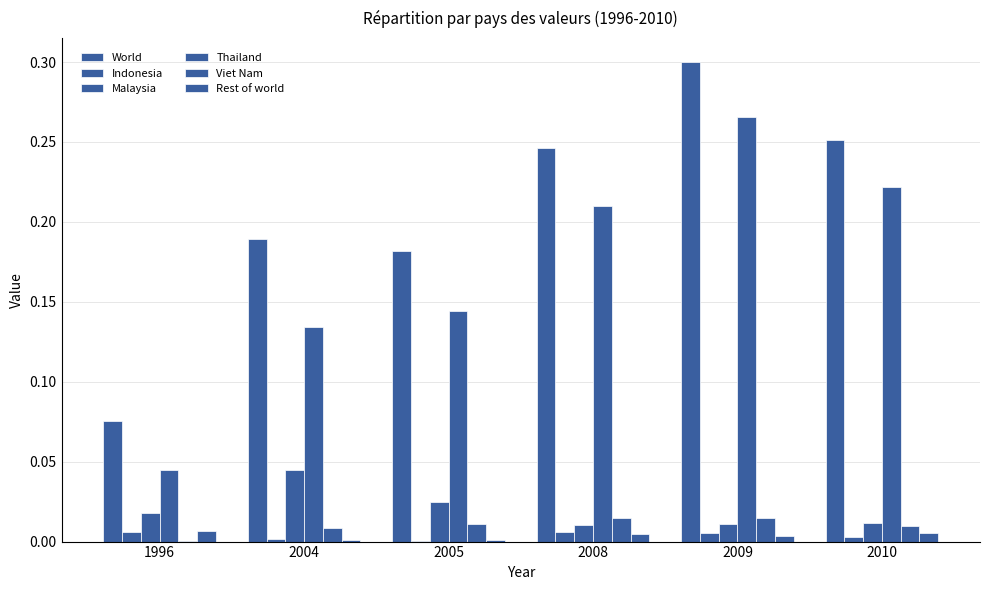

Are the bars horizontal?

No